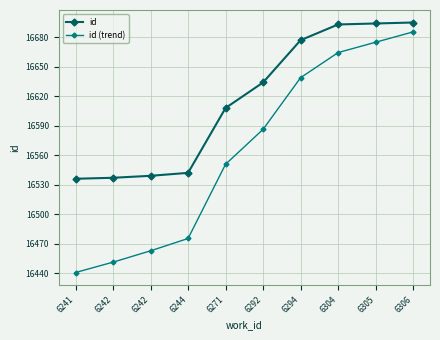

How many lines are shown in the chart?

2